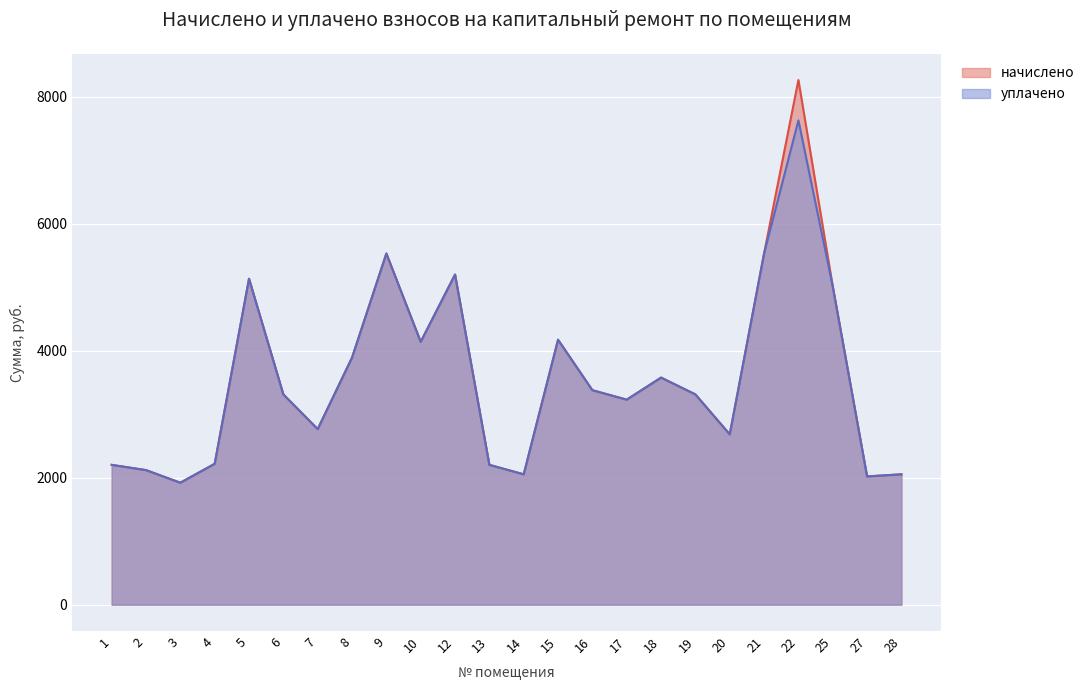

Reading right to left, what are all the values shown in this chart?

начислено: 28=2053.4	27=2020.3	25=5012.8	22=8263.4	21=5531.0	20=2682.7	19=3312.0	18=3577.0	17=3229.2	16=3378.2	15=4173.1	14=2053.4	13=2202.5	12=5199.8	10=4140.0	9=5531.0	8=3891.6	7=2765.5	6=3312.0	5=5133.6	4=2219.0	3=1921.0	2=2119.7	1=2202.5
уплачено: 28=2053.4	27=2020.3	25=5012.8	22=7627.8	21=5531.0	20=2682.7	19=3312.0	18=3577.0	17=3229.2	16=3378.2	15=4173.1	14=2053.4	13=2202.5	12=5199.8	10=4140.0	9=5531.0	8=3891.6	7=2765.5	6=3312.0	5=5133.6	4=2219.0	3=1921.0	2=2119.7	1=2202.5